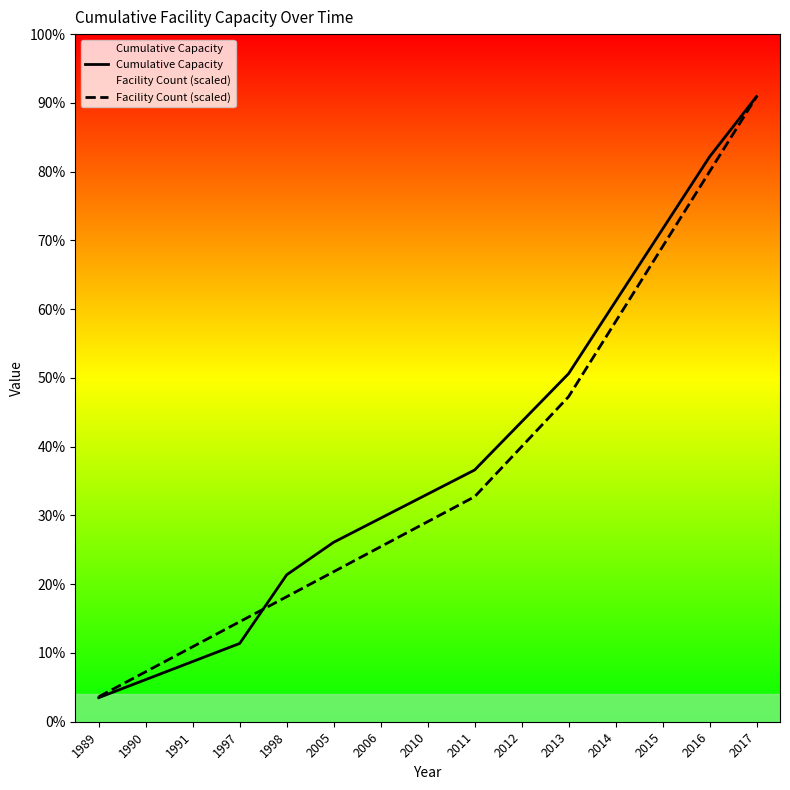

How many lines are shown in the chart?

2